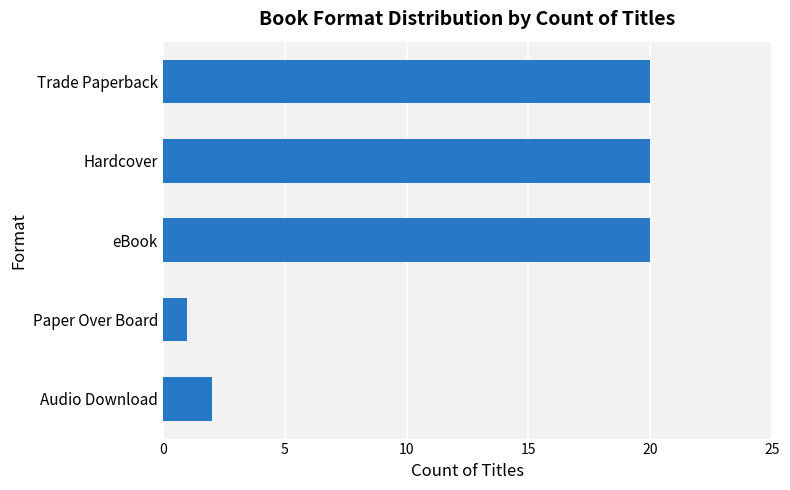

How many bars are there in total?

5